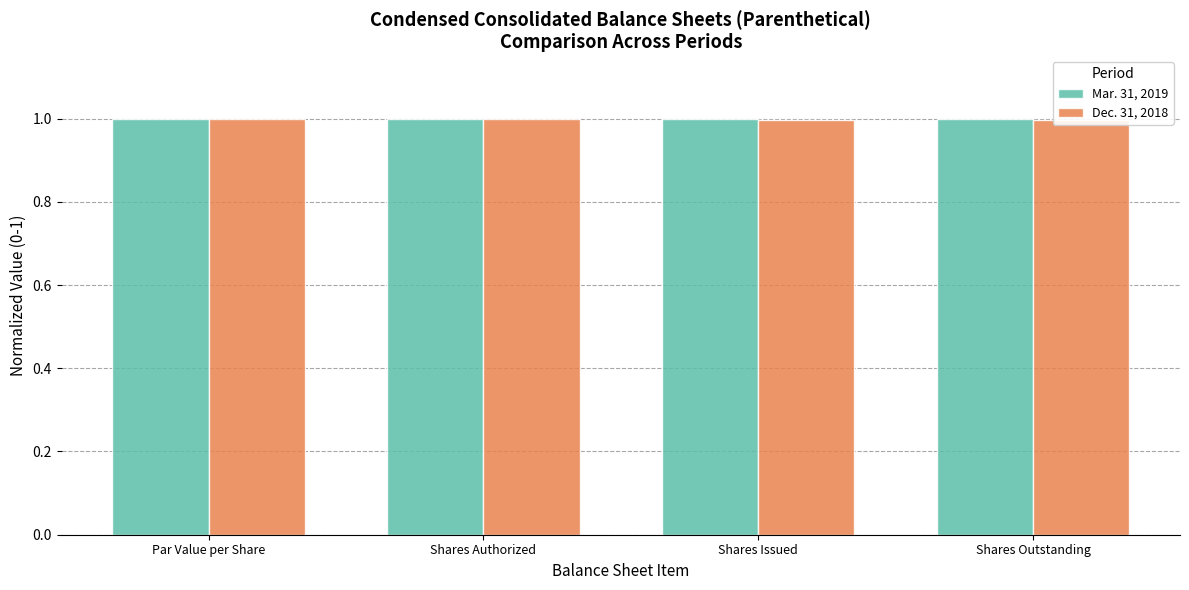

How many groups of bars are there?

4